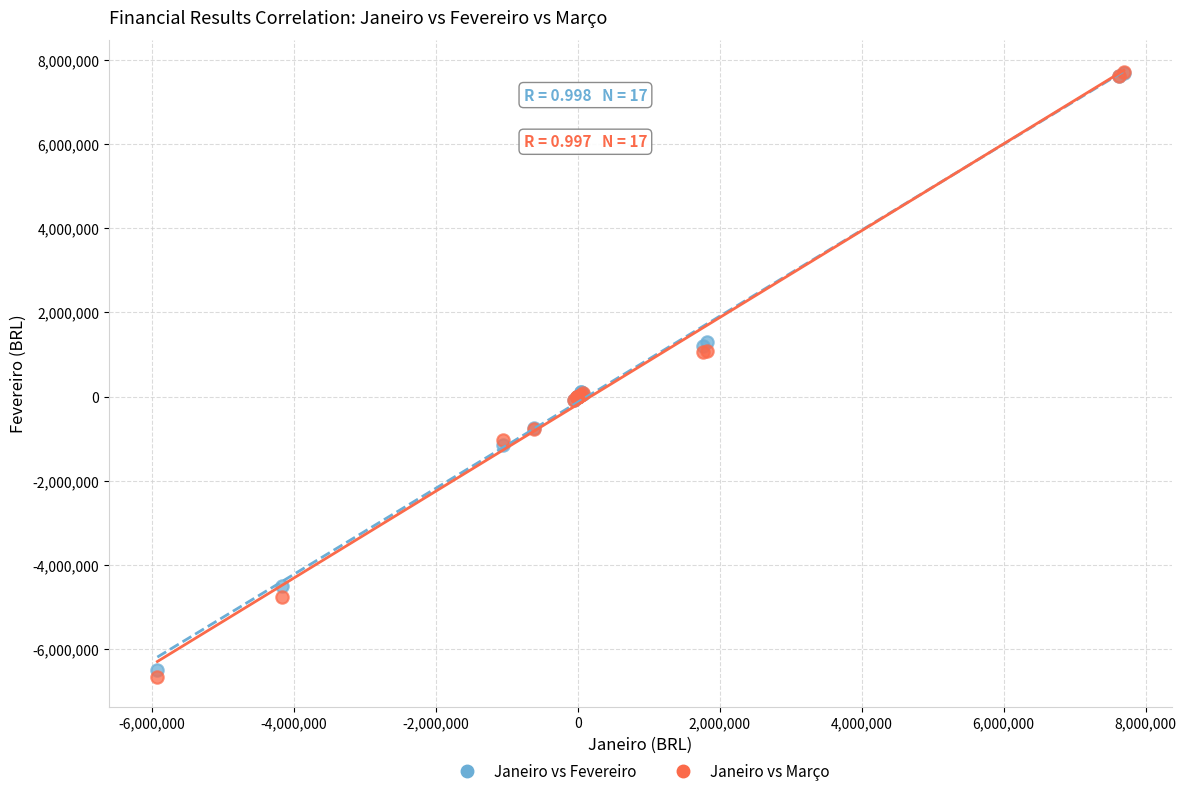

Which series reaches the minimum Y coordinate?

Janeiro vs Março